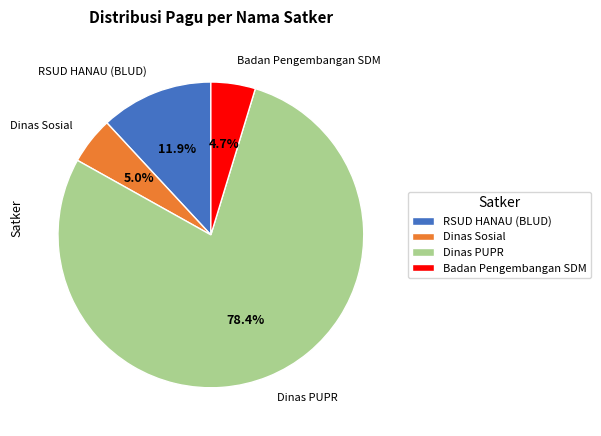

Approximately how many times larger is the value at Badan Pengembangan SDM compared to RSUD HANAU (BLUD)?

0.4